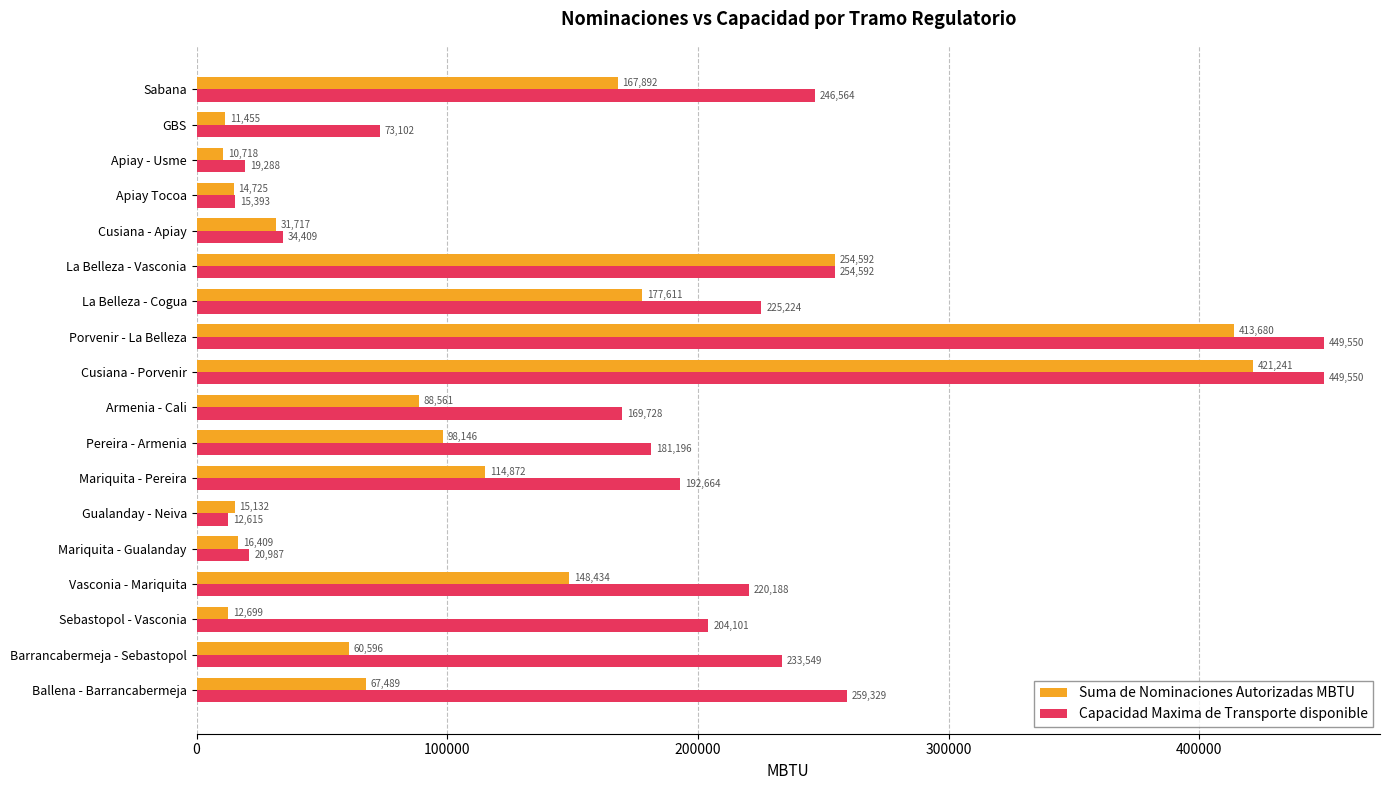

Where is Suma de Nominaciones Autorizadas MBTU nearest to the value 215979?

La Belleza - Cogua